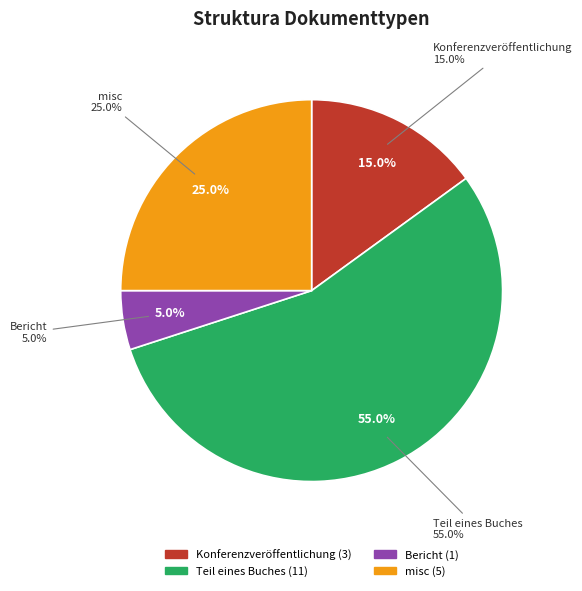

Count the number of slices in the pie.

4